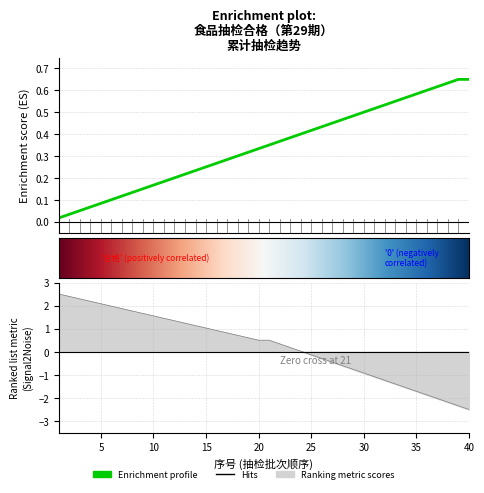

Where is the data nearest to the value 0?

1